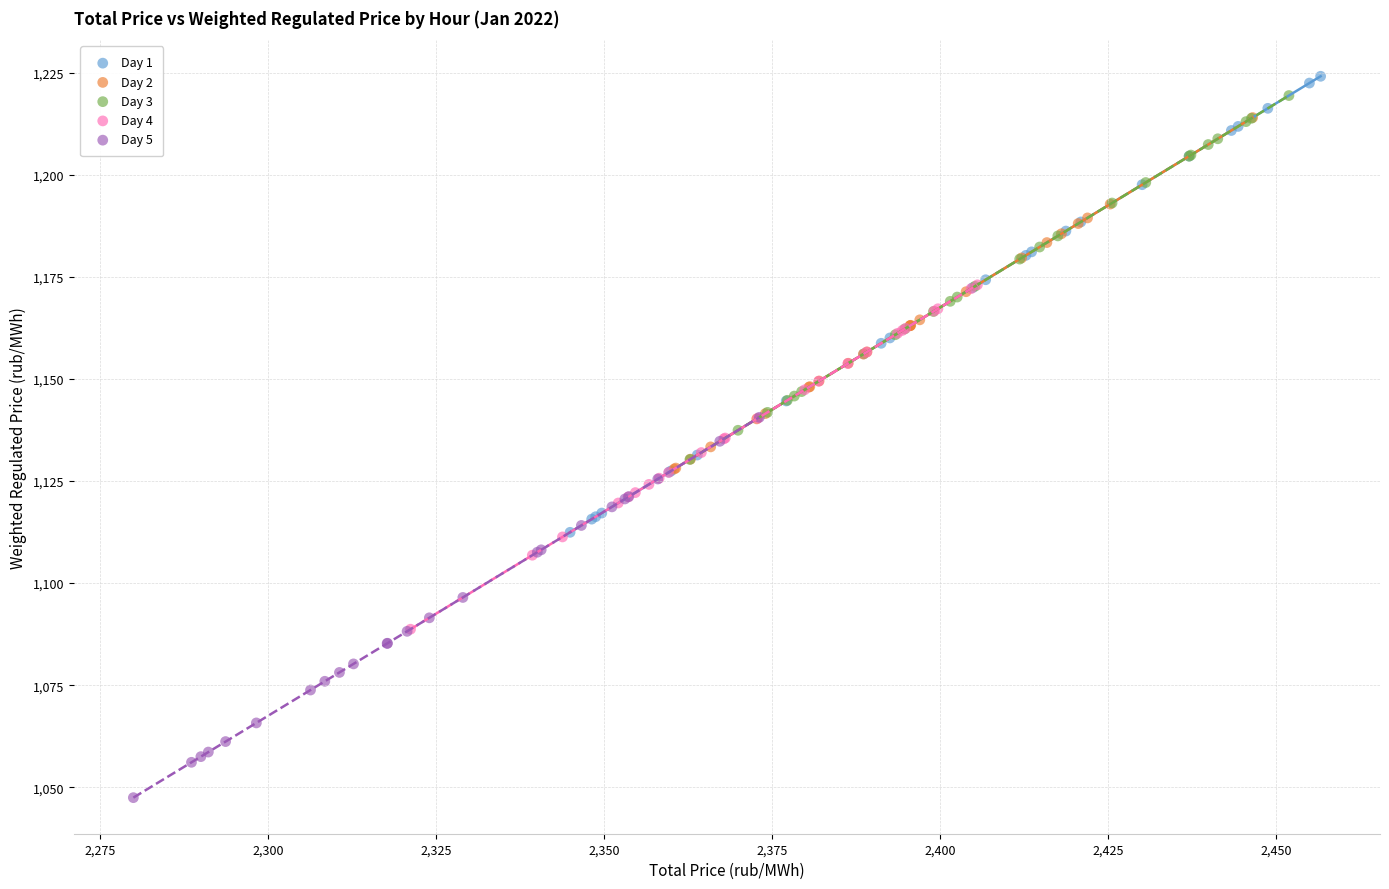

Which series contains the lowest Y value?

Day 5